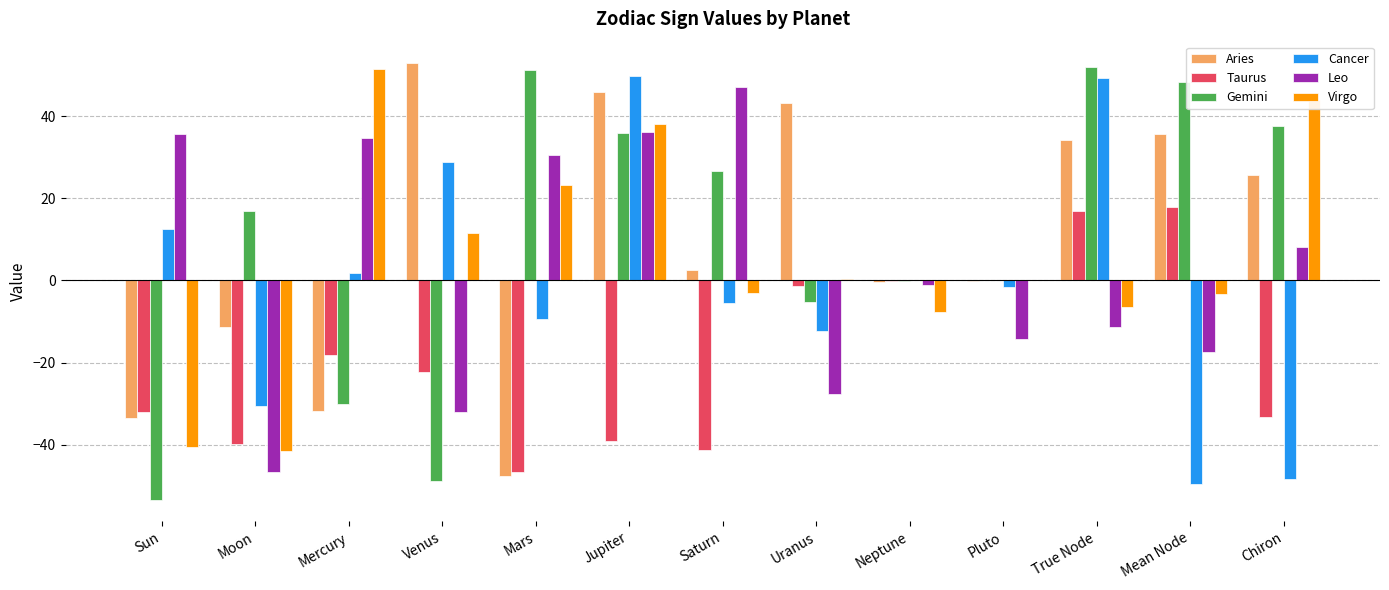

The Taurus series shows -0.1 at Neptune. True or false?

True